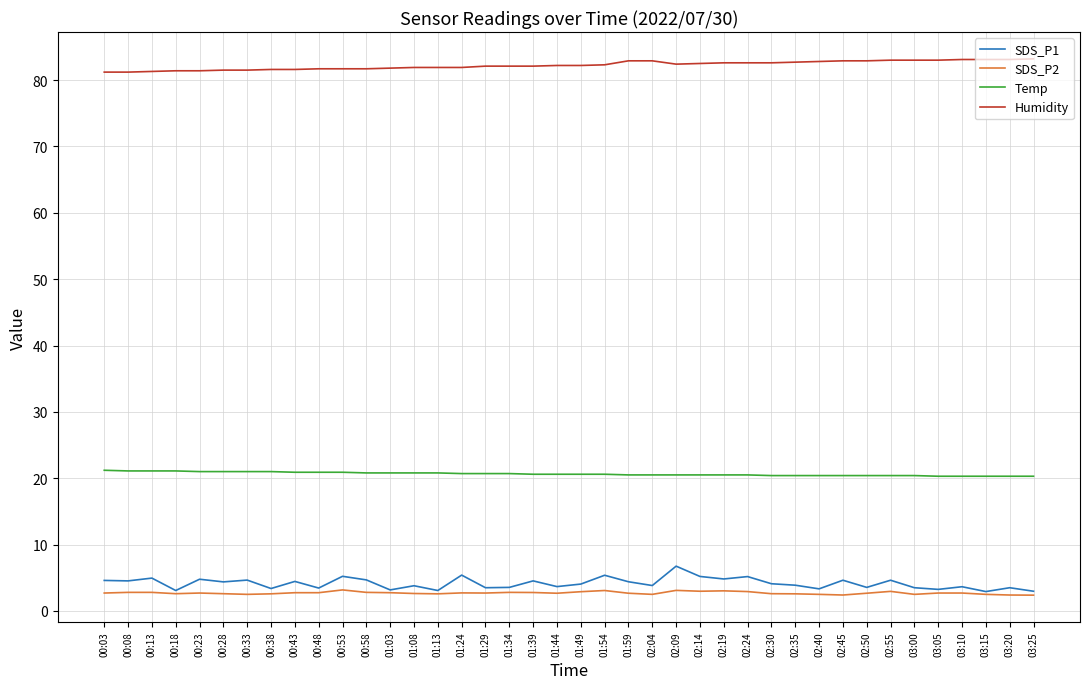

Is it true that Temp equals 9.7 at 00:03?

False